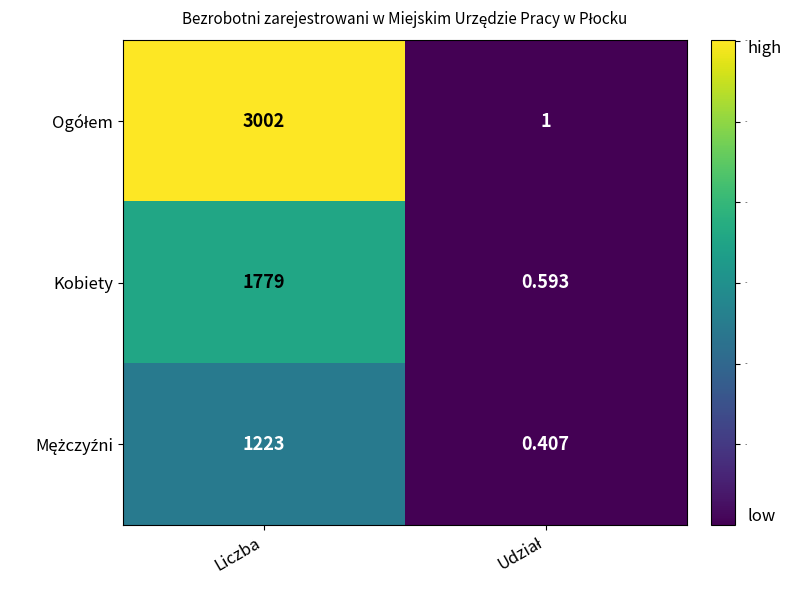

At which category is the sum across all series the highest?

Liczba